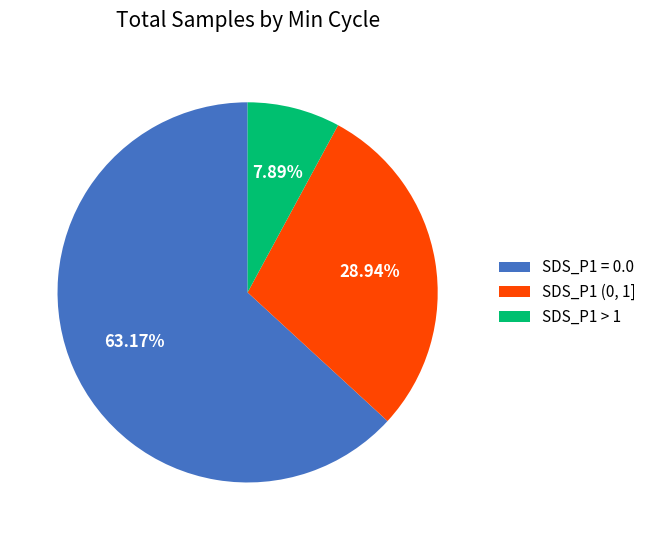

Is there any slice that represents more than half of the pie?

Yes